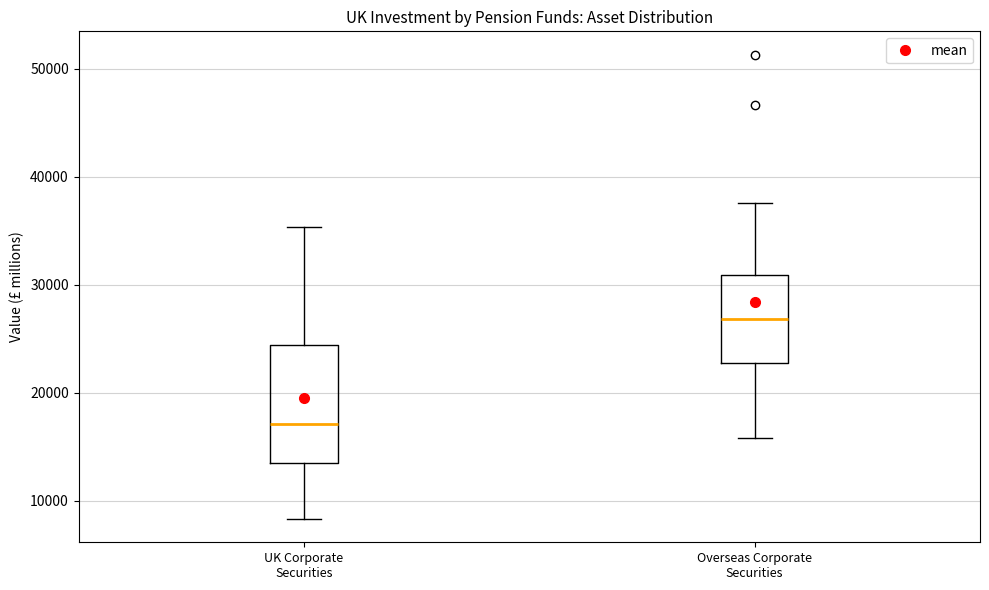

Reading left to right, transcribe this box plot: for each box, give where its median line is, the range the box spans, and where its two whiskers end, as read against the y-axis. The values are not printed on the chart, so give them approximately, as read against the axis.

UK Corporate Securities: median 17000, box 14000 to 24000, whiskers 8000 to 35000
Overseas Corporate Securities: median 27000, box 23000 to 31000, whiskers 16000 to 38000